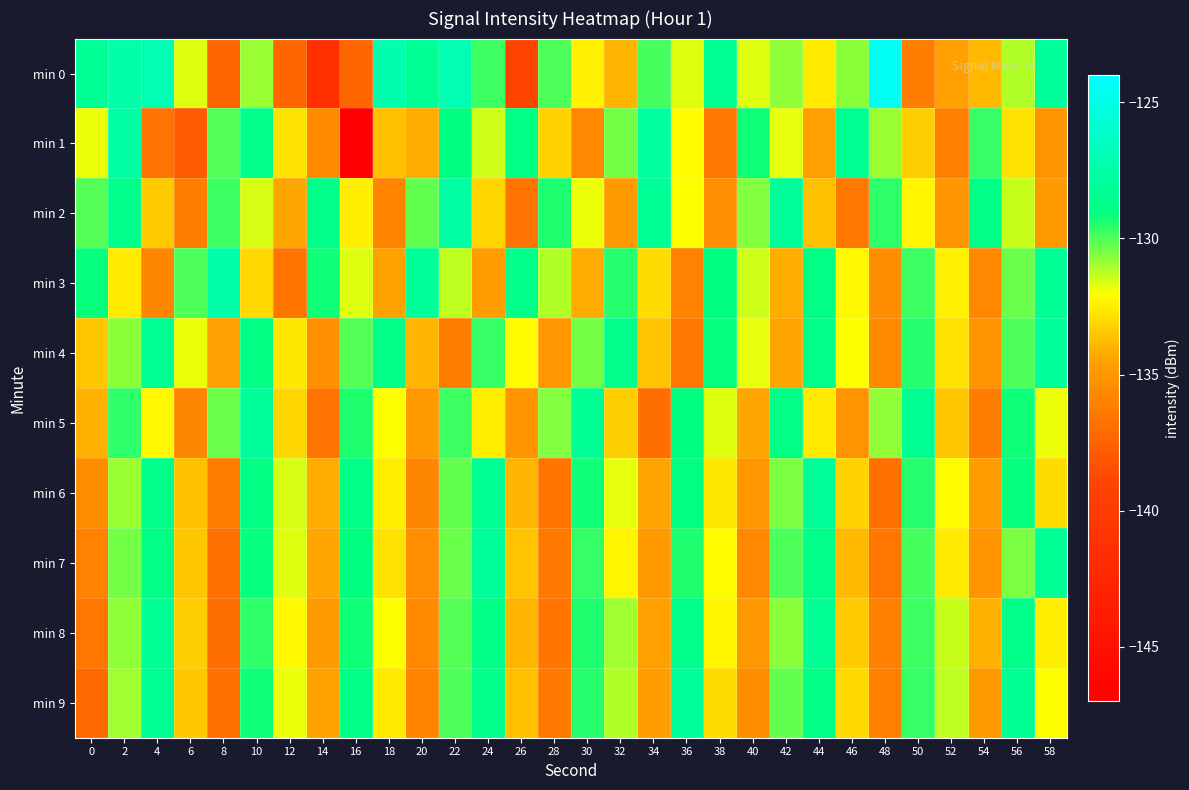

How many distinct data groups are displayed?

10